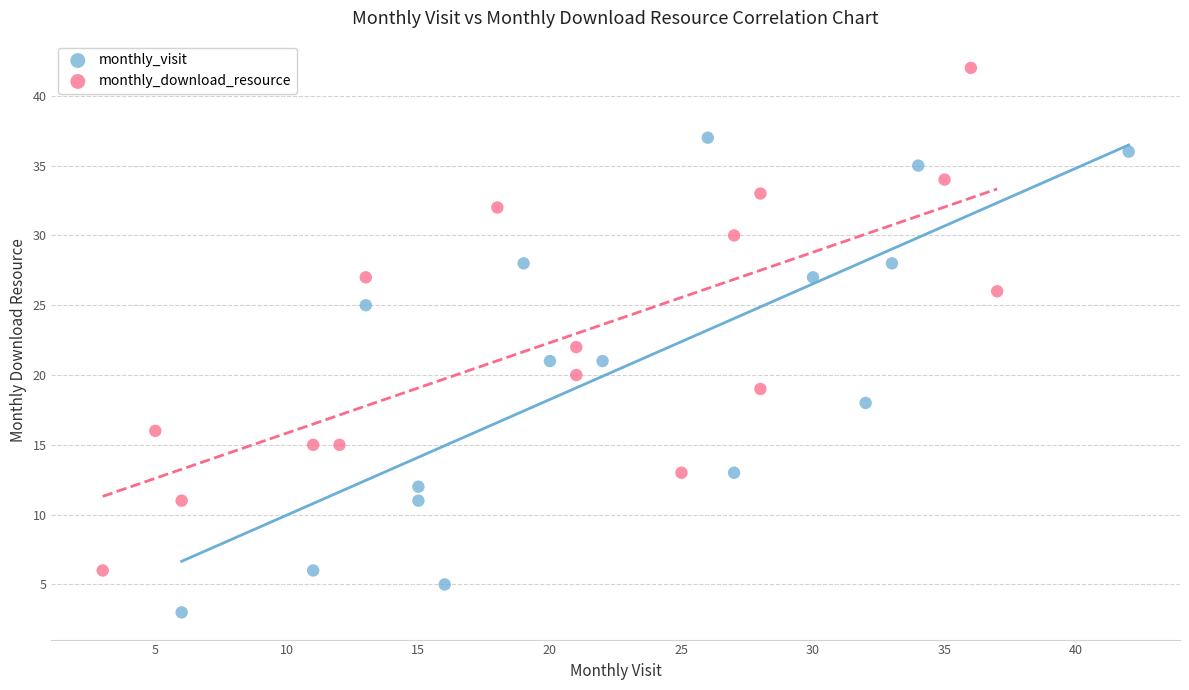

What are all the series names shown in the legend?

monthly_visit, monthly_download_resource